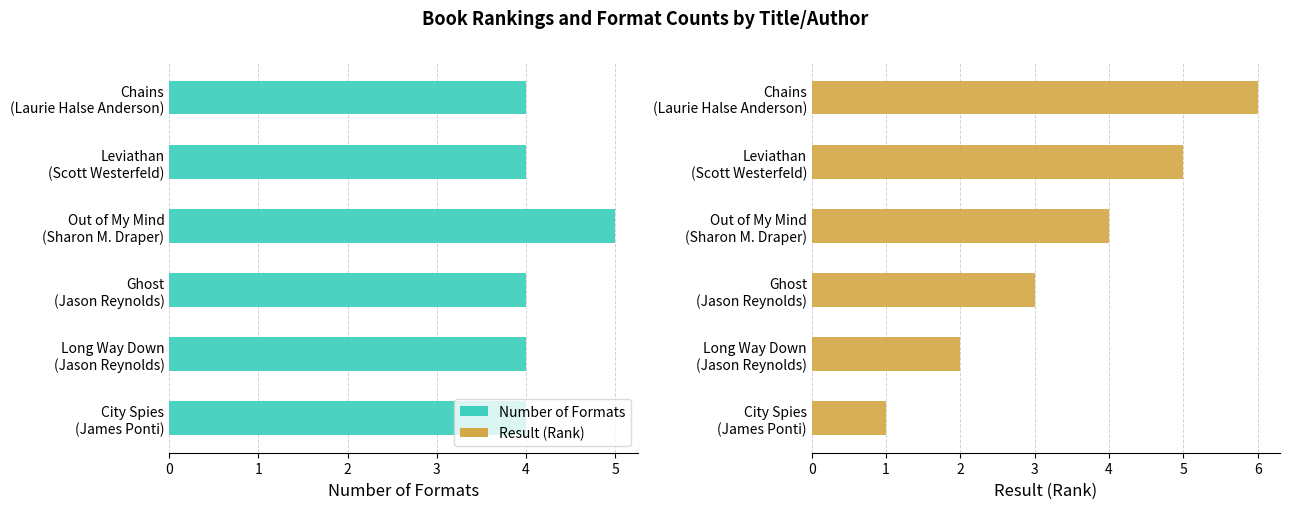

What is the value of the Number of Formats bar at the 2nd from the left?

4